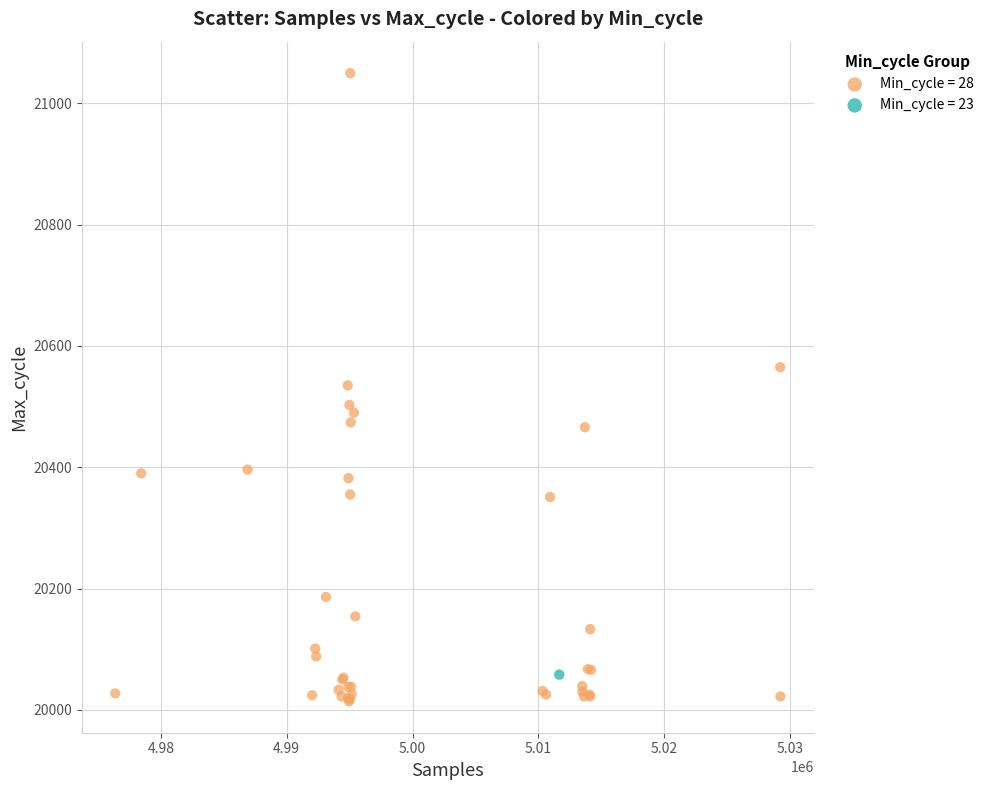

What are all the series names shown in the legend?

Min_cycle = 28, Min_cycle = 23